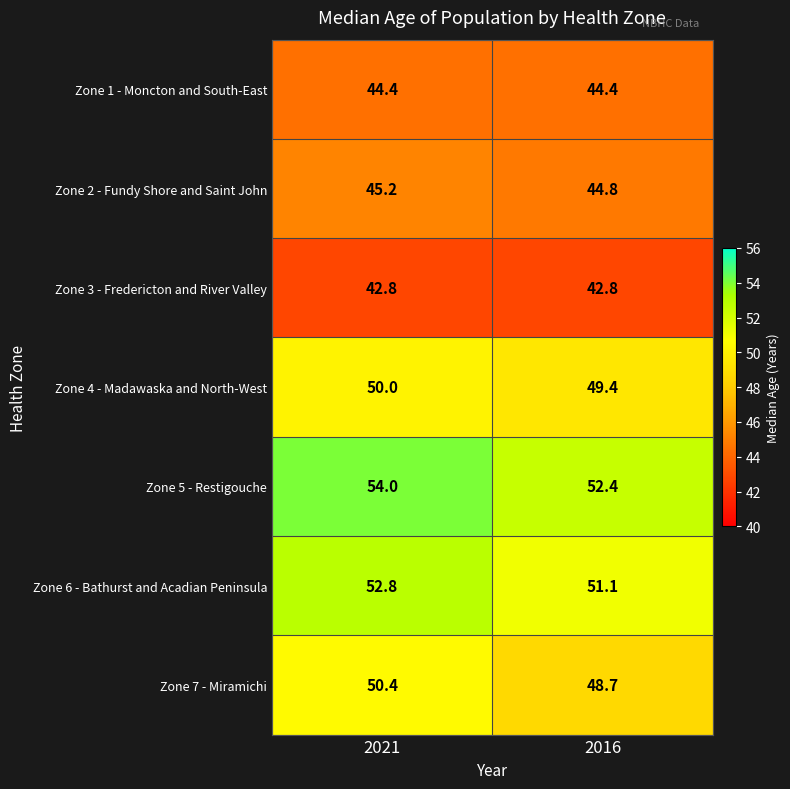

What is the lowest value of the Zone 1 - Moncton and South-East series?

44.4